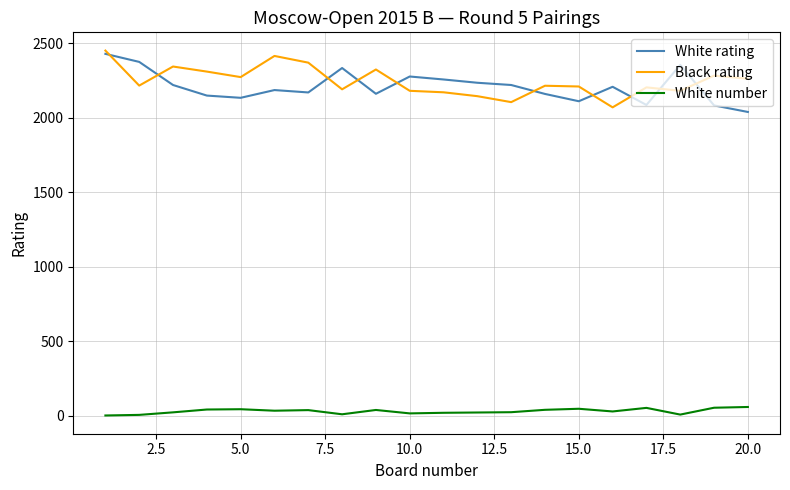

What are all the series names shown in the legend?

White rating, Black rating, White number